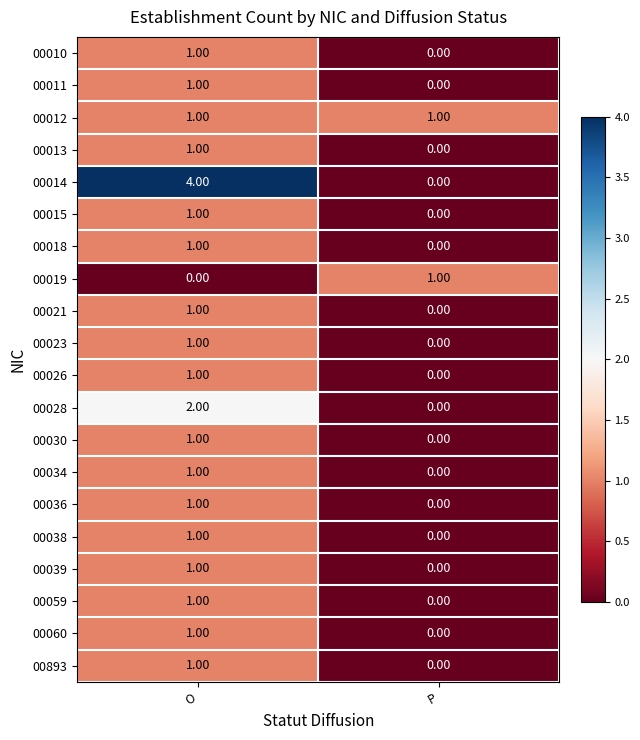

What is the spread (max minus min) of values at O?

4